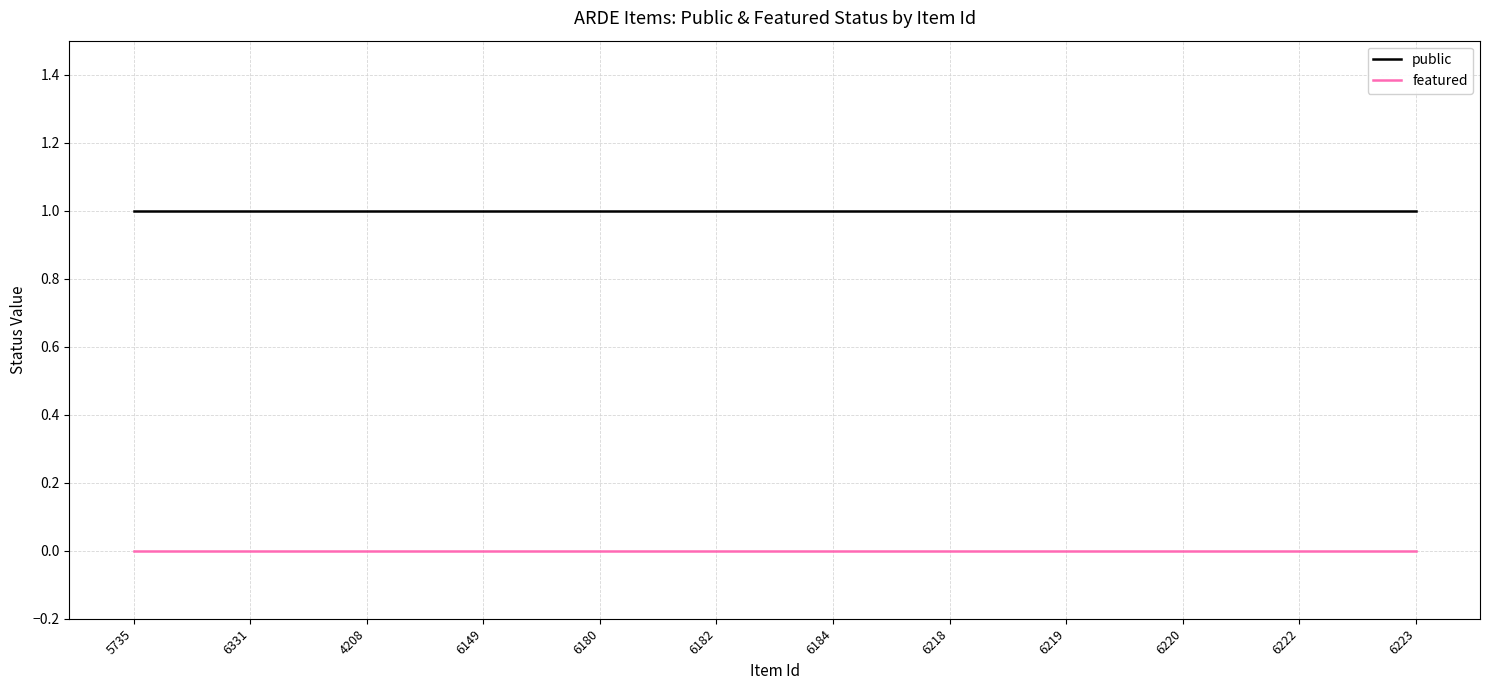

What is the difference between the highest and lowest values at 6182?

1